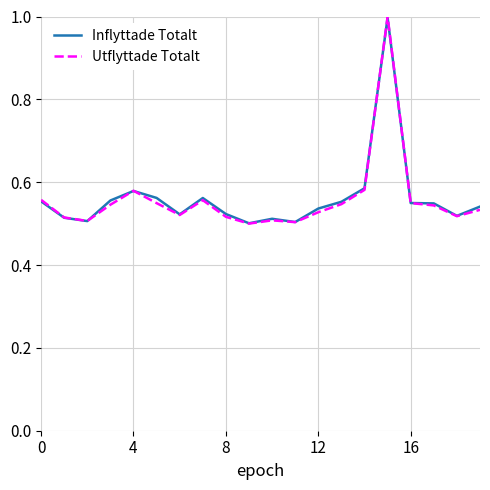

Which series has the largest range (max minus min)?

Utflyttade Totalt